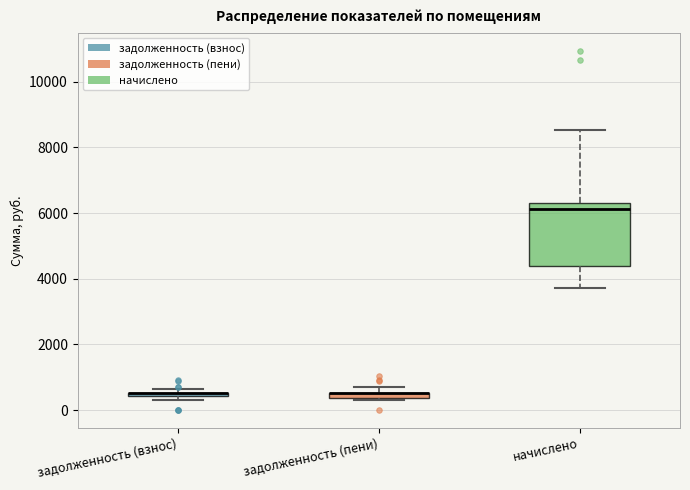

Which box is the tallest, from its lower edge to its upper edge?

начислено